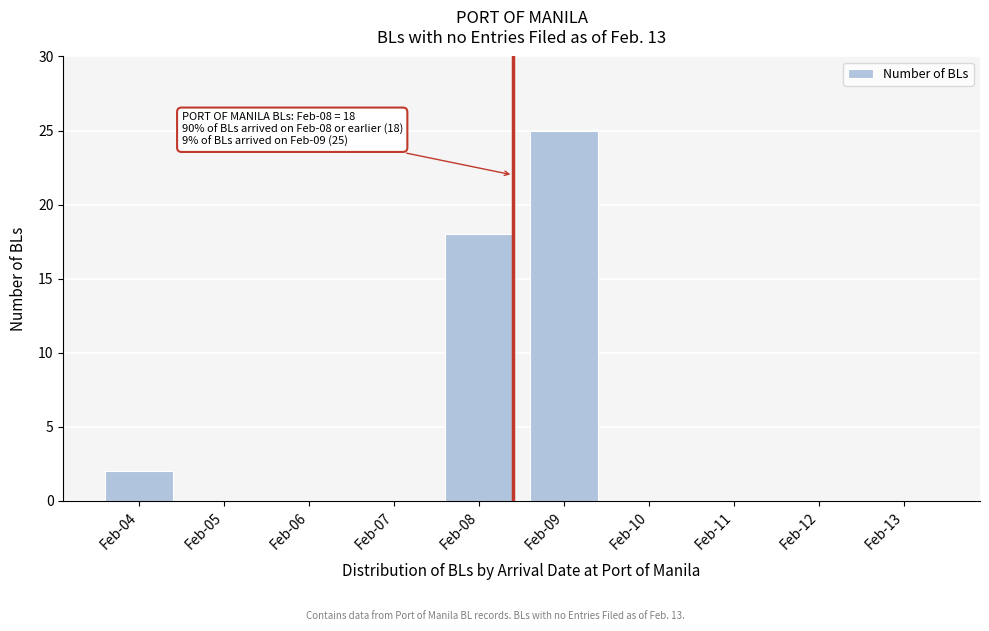

Reading left to right, transcribe all the data shown in this chart.

Feb-04=2	Feb-05=0	Feb-06=0	Feb-07=0	Feb-08=18	Feb-09=25	Feb-10=0	Feb-11=0	Feb-12=0	Feb-13=0